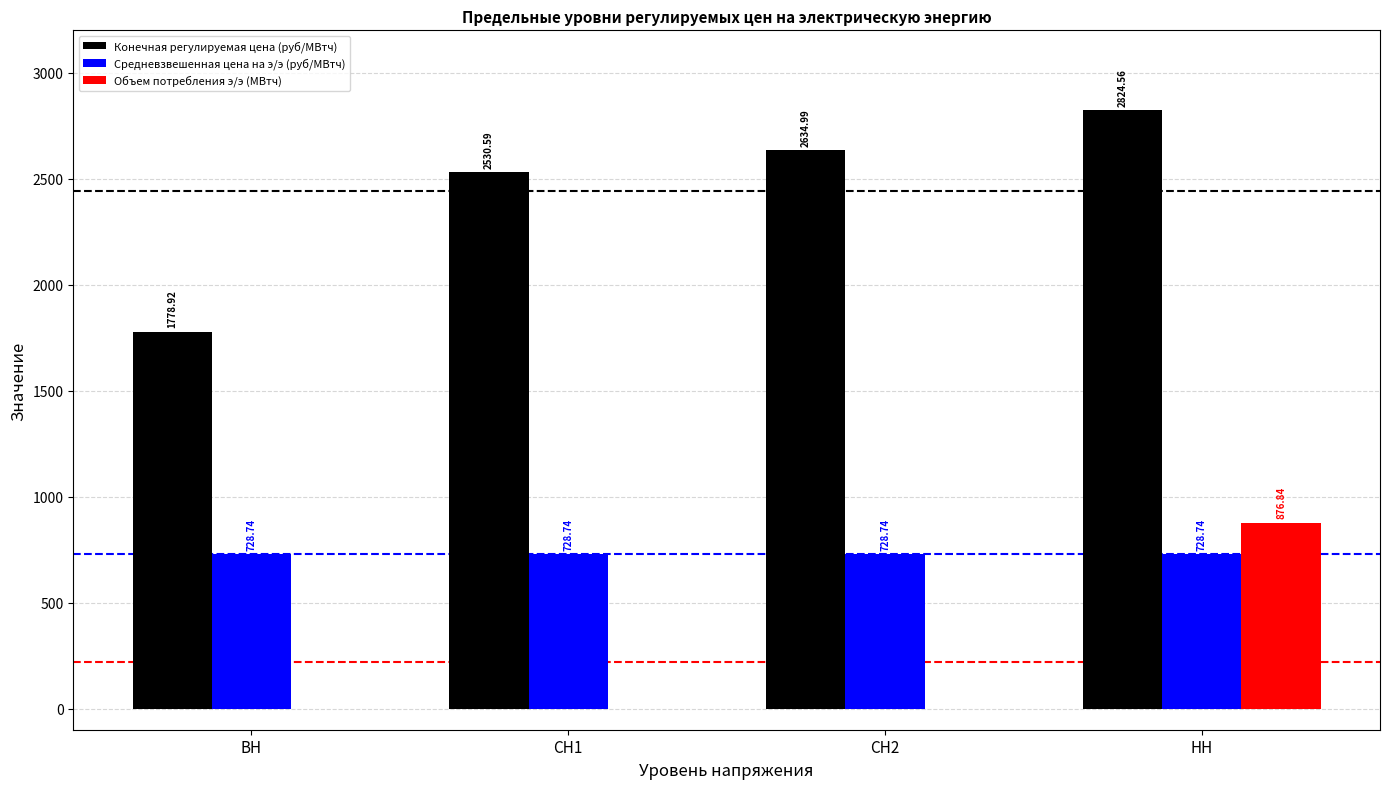

At which category is the sum across all series the highest?

НН